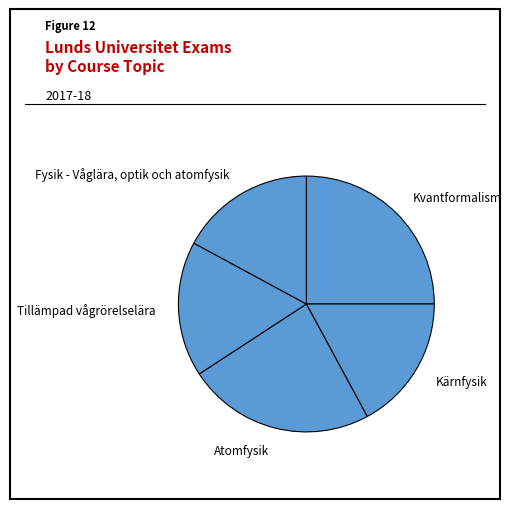

Between Kvantformalism and Fysik - Våglära, optik och atomfysik, which is larger?

Kvantformalism